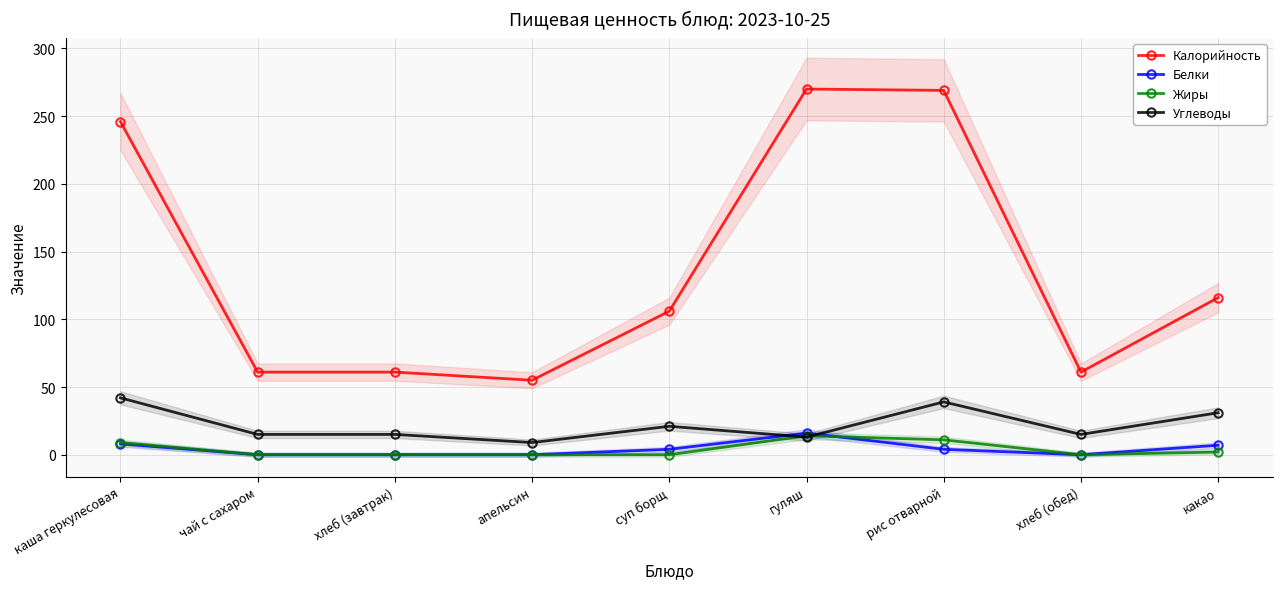

Reading left to right, list all the values displayed in this chart.

Калорийность: 246	61	61	55	106	270	269	61	116
Белки: 8	0	0	0	4	16	4	0	7
Жиры: 9	0	0	0	0	14	11	0	2
Углеводы: 42	15	15	9	21	13	39	15	31